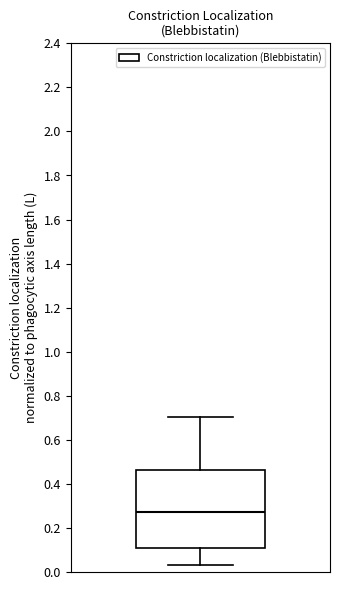

Where does the median line of the box sit on the y-axis? The values are not printed on the chart, so give them approximately, as read against the axis.

0.28